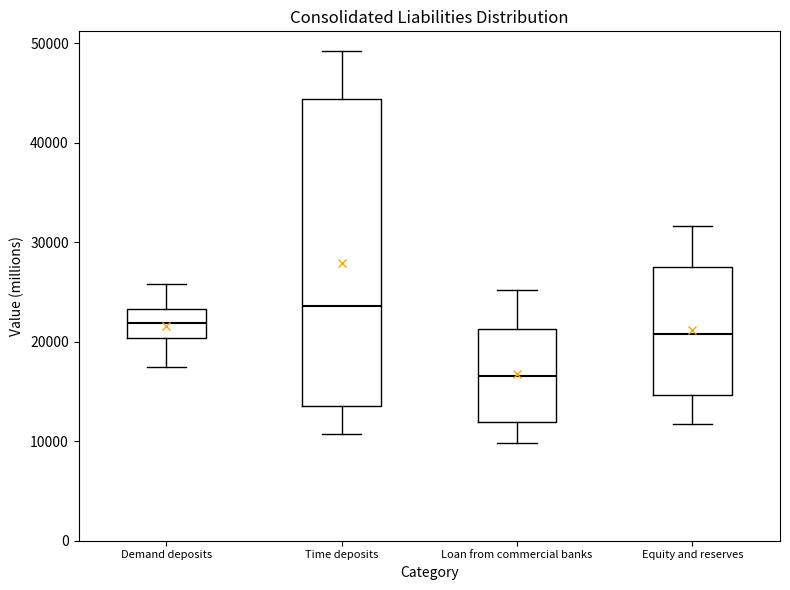

Reading left to right, read every box against the y-axis: the position of its median line, the range the box covers, and the ends of its whiskers. The values are not printed on the chart, so give them approximately, as read against the axis.

Demand deposits: median 22000, box 20000 to 23000, whiskers 17000 to 26000
Time deposits: median 24000, box 14000 to 44000, whiskers 11000 to 49000
Loan from commercial banks: median 17000, box 12000 to 21000, whiskers 10000 to 25000
Equity and reserves: median 21000, box 15000 to 27000, whiskers 12000 to 32000